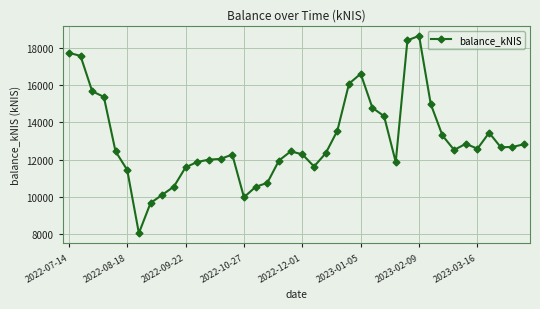

What is the difference between the second highest and second lowest values?

8705.3